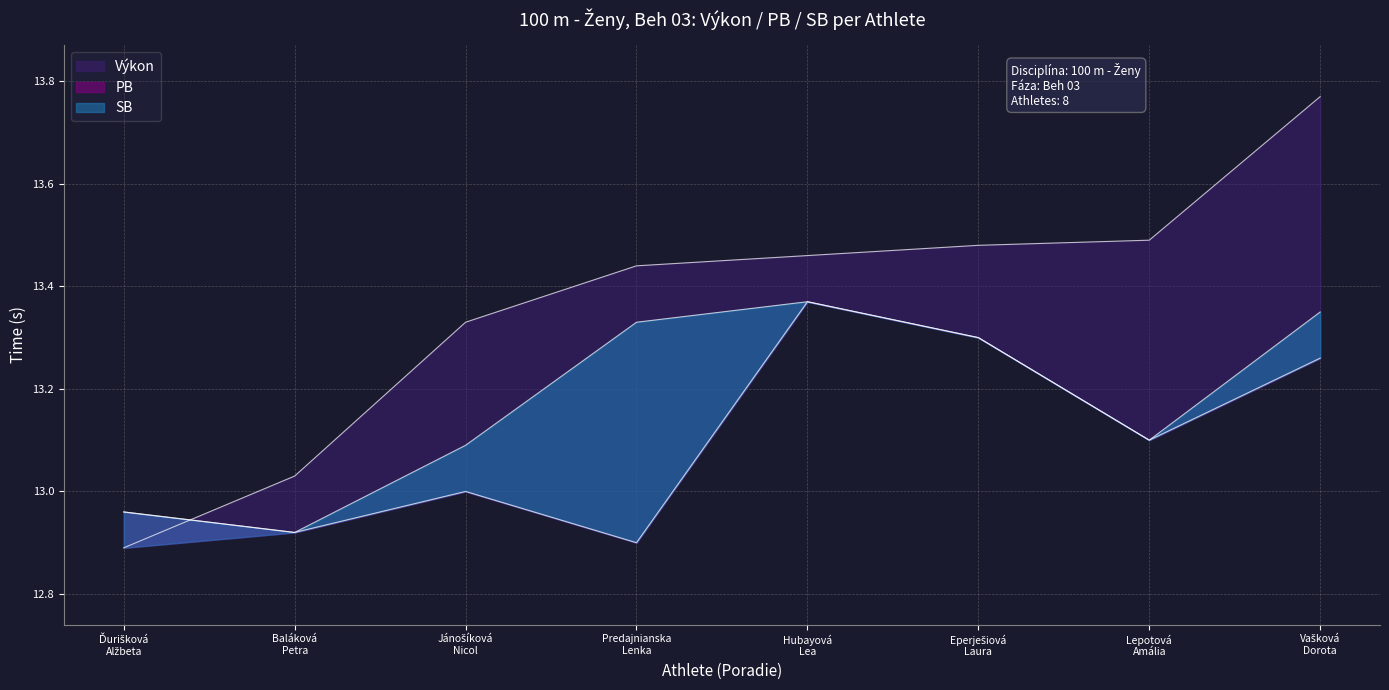

How many intersections are there between Výkon and PB?

1